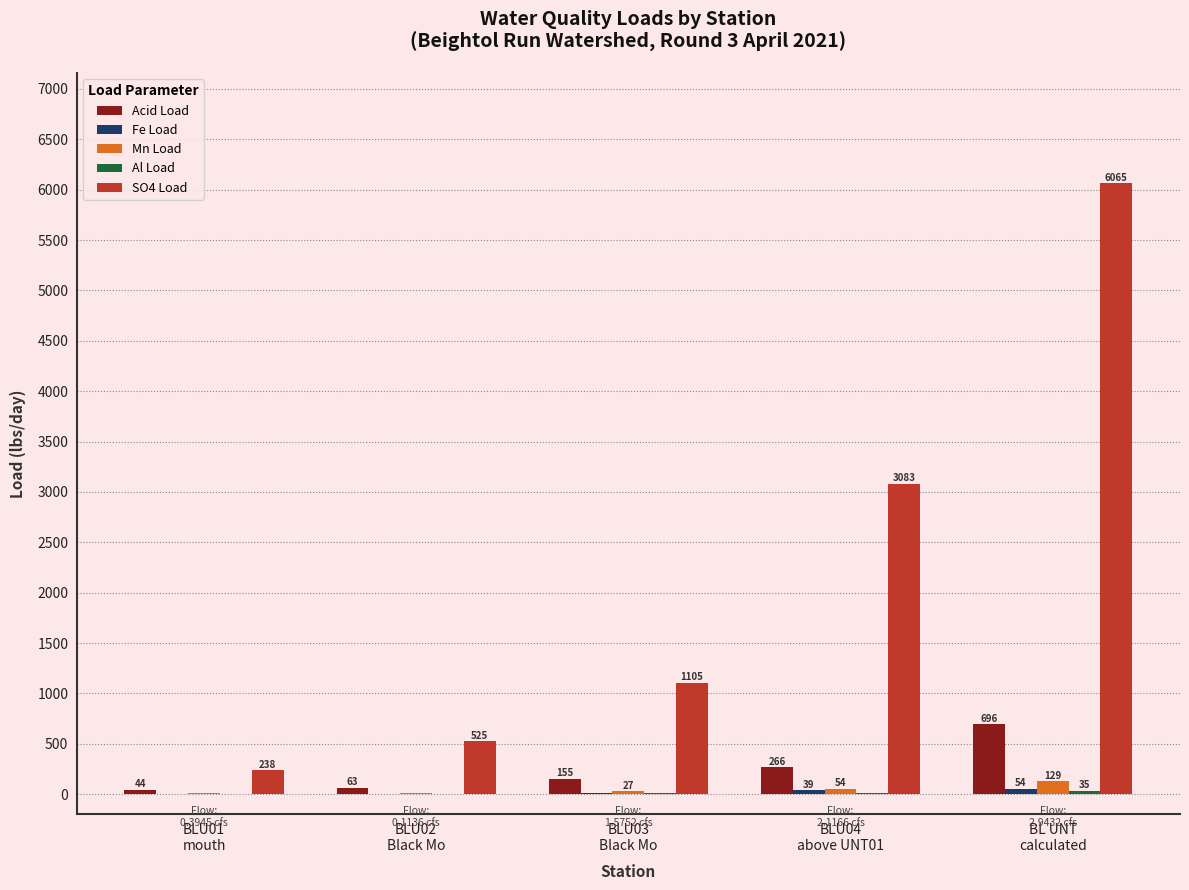

Count the number of categories in the chart.

5